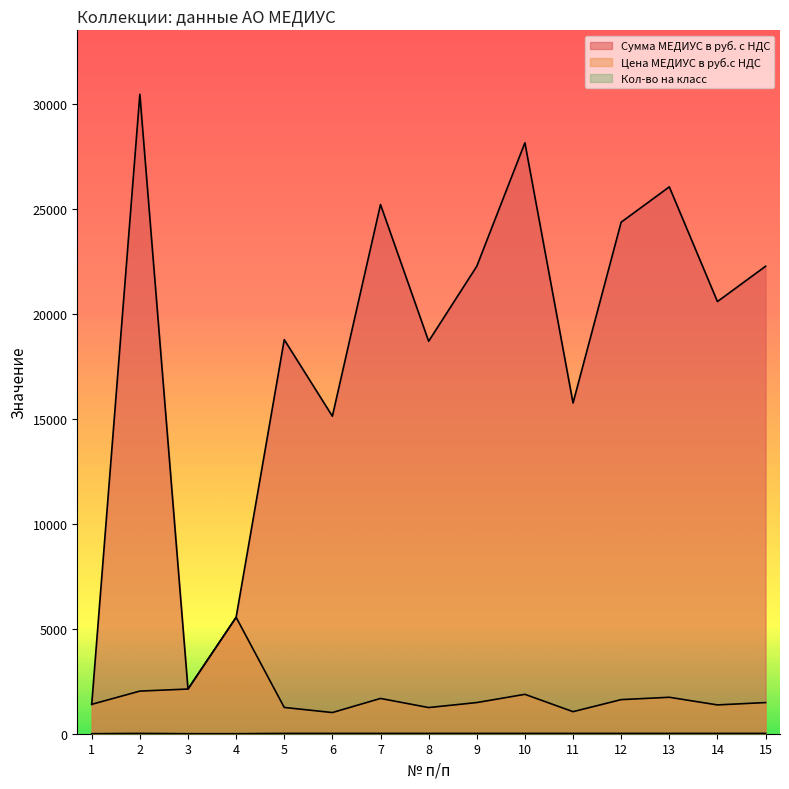

What is the value of the Сумма МЕДИУС в руб. с НДС point at the 9th from the left?

22260